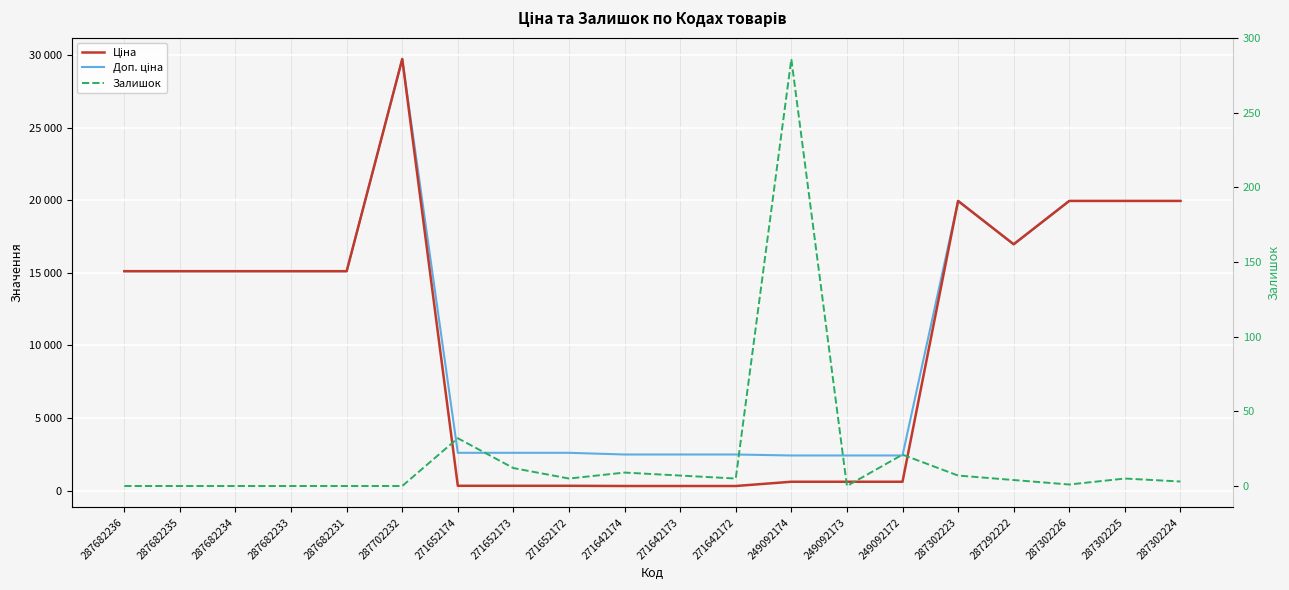

Is the value of Залишок at 287682231 greater than the value of Ціна at 249092172?

No